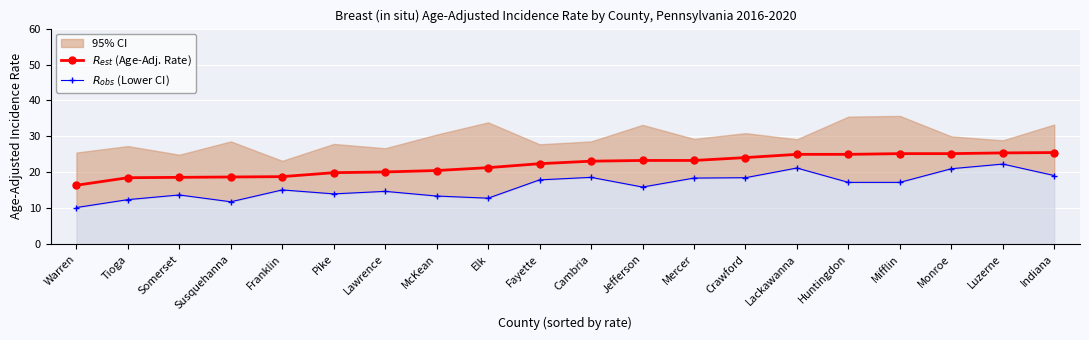

Where is $R_{est}$ (Age-Adj. Rate) nearest to the value 20?

Pike